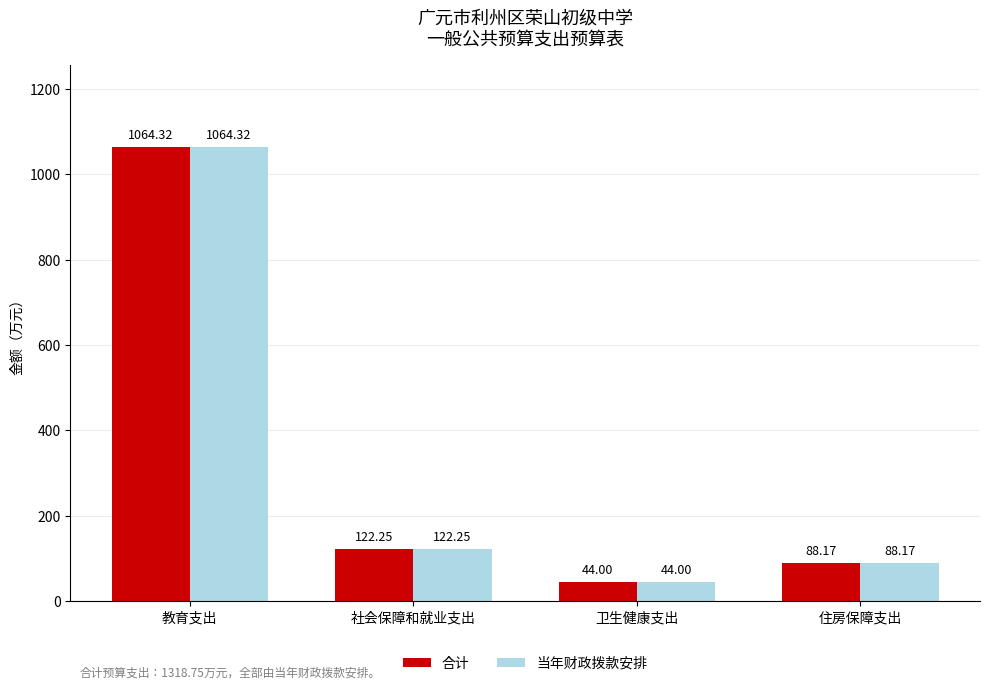

Are the bars grouped side by side (vs. stacked)?

Yes